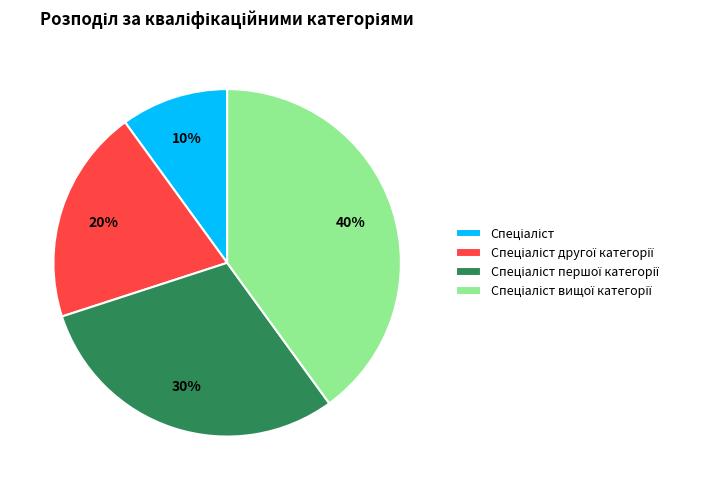

Does any single category account for the majority?

No